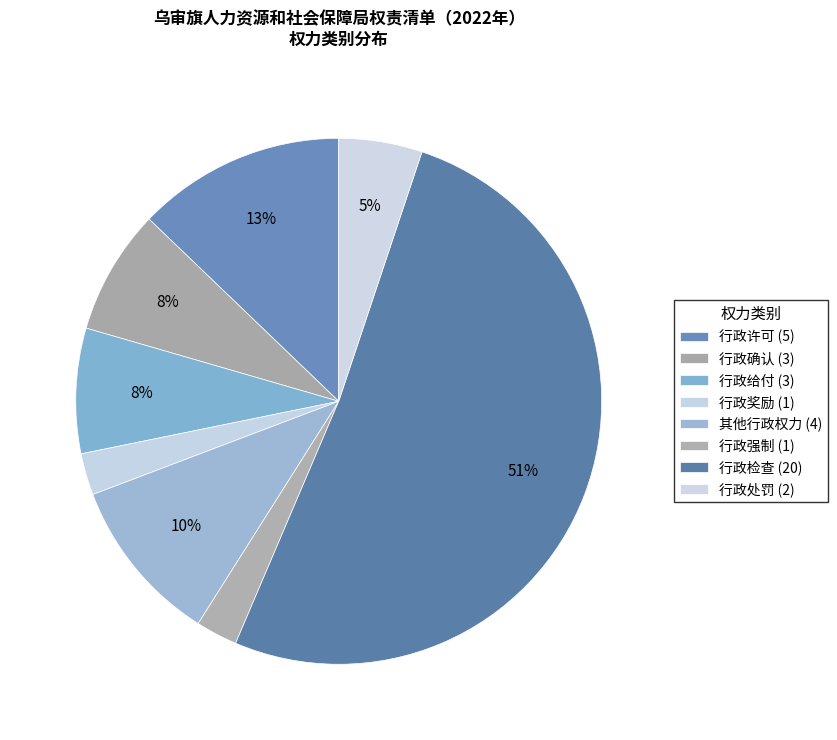

To the nearest percent, what is the difference between the 行政处罚 and 行政检查 slice percentages?

46%